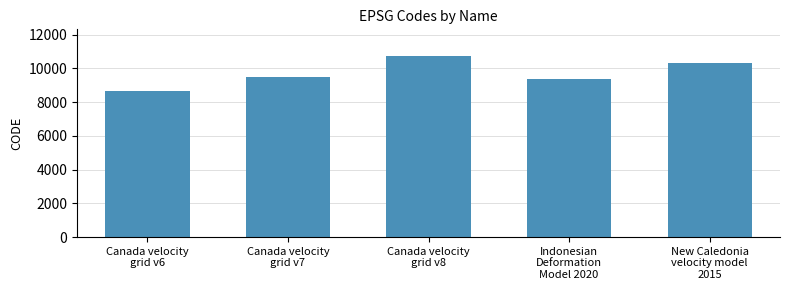

Which has a higher value, Canada velocity
grid v8 or New Caledonia
velocity model
2015?

Canada velocity
grid v8